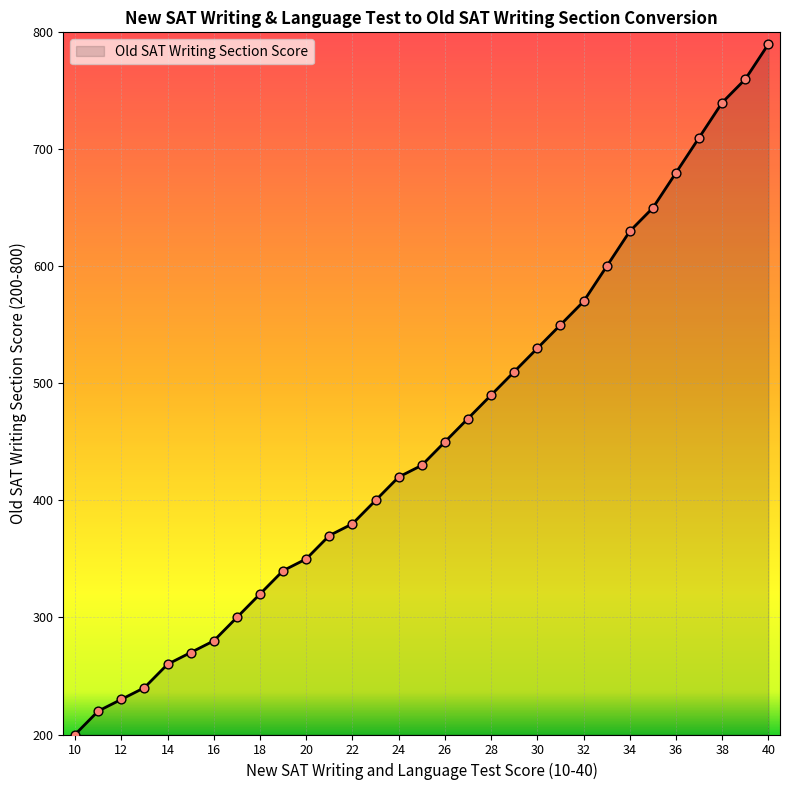

What is the difference between the maximum and minimum values?

590